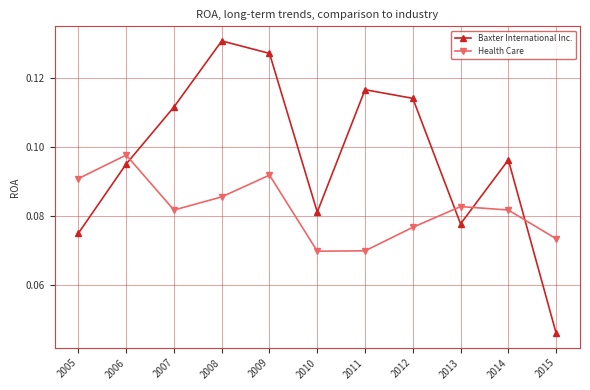

Is this an area chart (filled region under the line)?

No